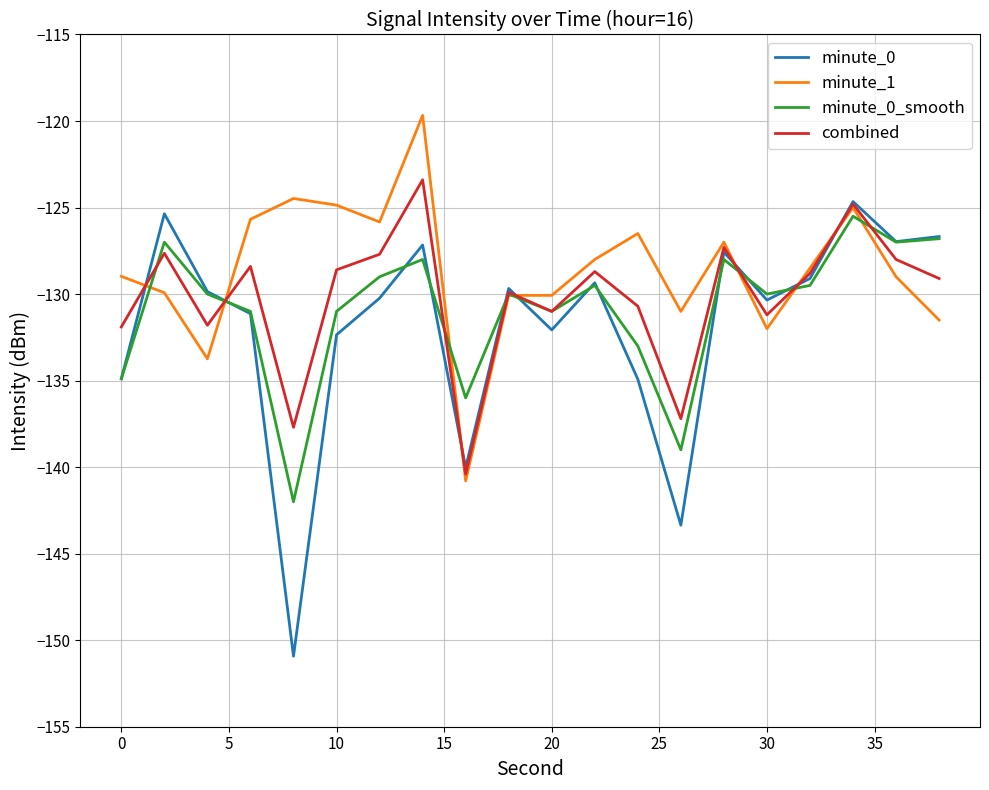

Which series has the widest spread of values?

minute_0